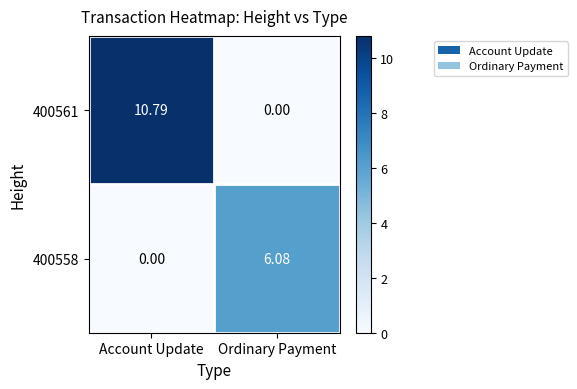

Which category has the lowest value in the 400558 series?

Account Update